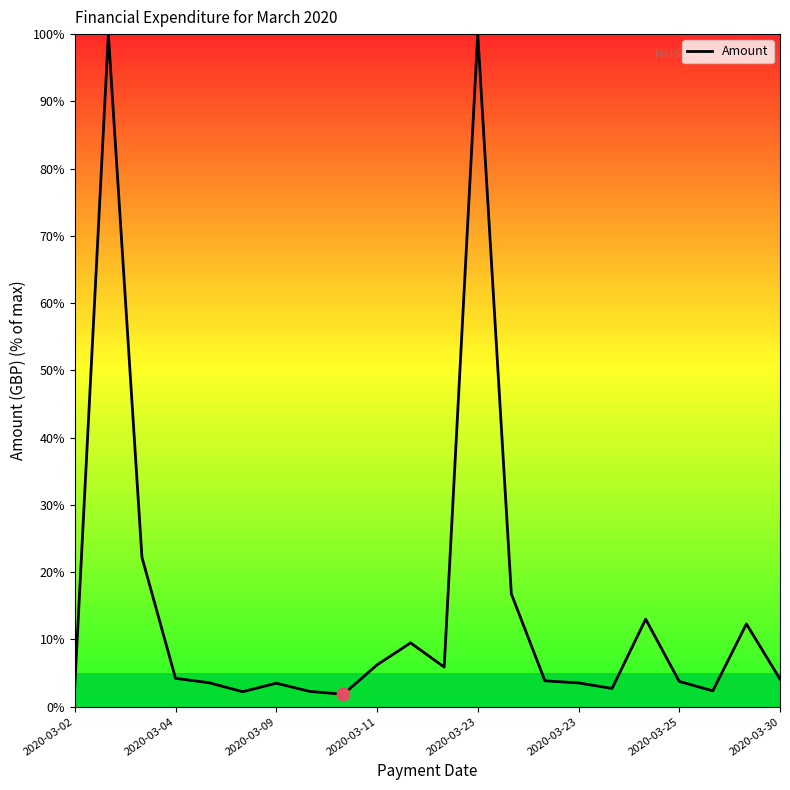

What is the maximum value shown in the chart?

100.0